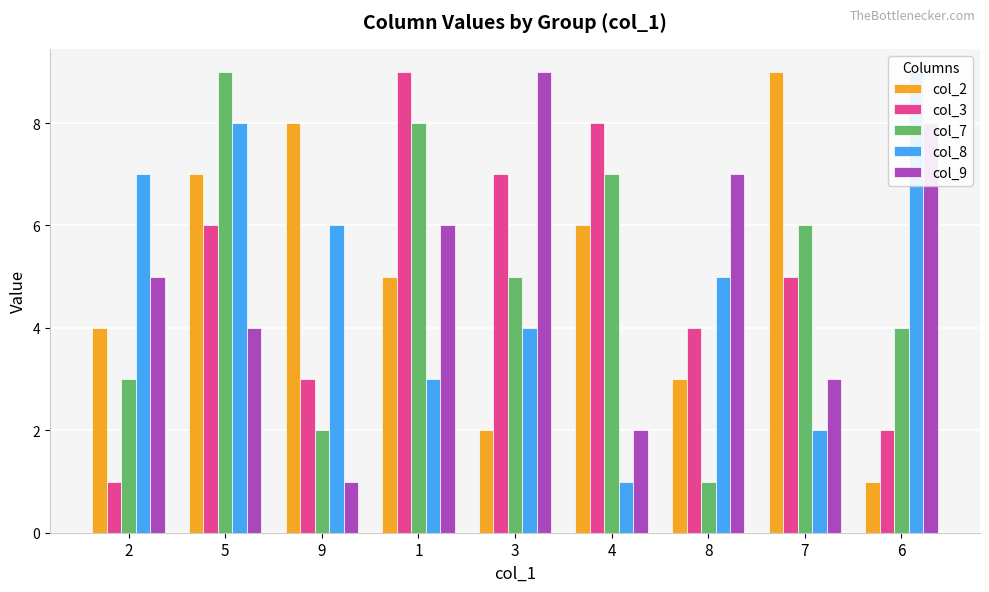

Reading right to left, what are all the values shown in this chart?

col_2: 1	9	3	6	2	5	8	7	4
col_3: 2	5	4	8	7	9	3	6	1
col_7: 4	6	1	7	5	8	2	9	3
col_8: 9	2	5	1	4	3	6	8	7
col_9: 8	3	7	2	9	6	1	4	5